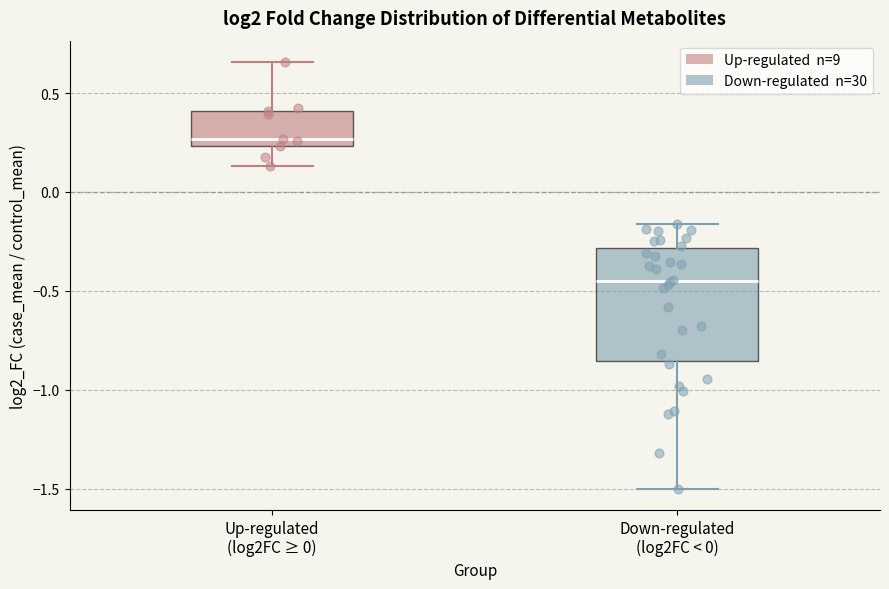

Which box has the lowest median line?

Down-regulated (log2FC < 0)